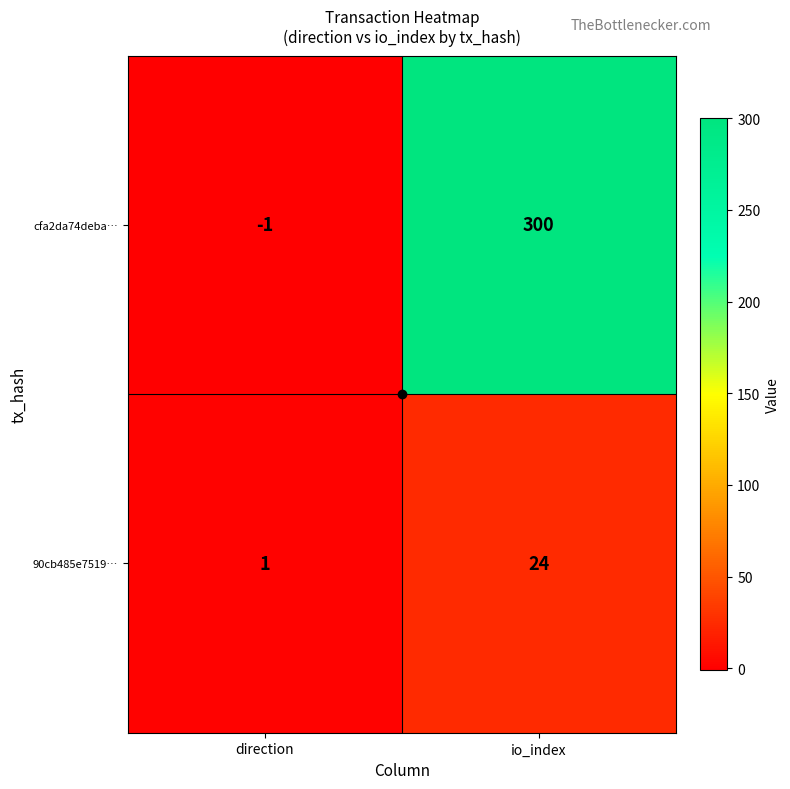

At which label does cfa2da74deba… reach its minimum?

direction